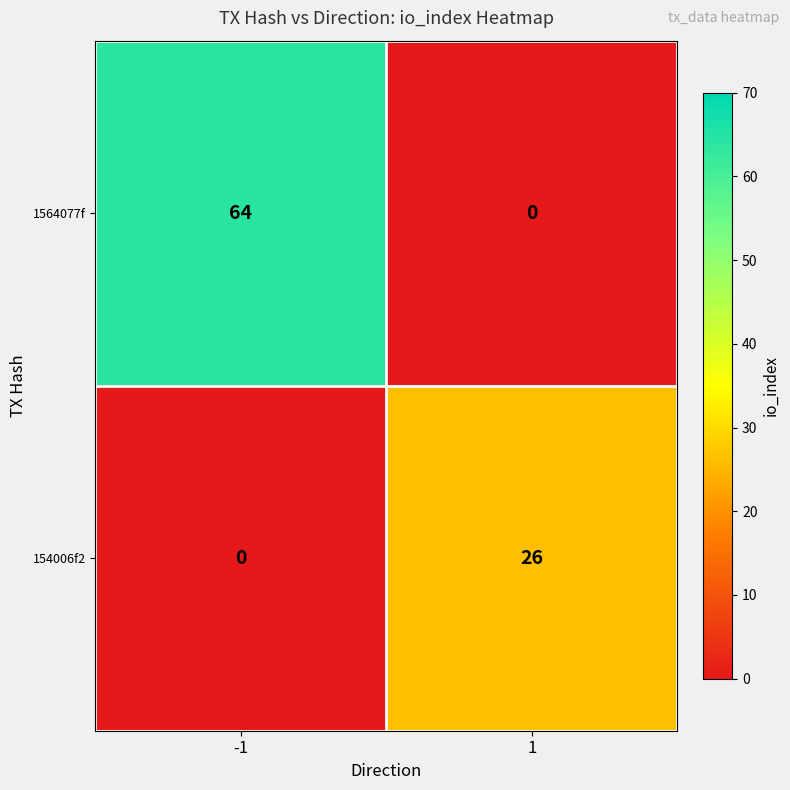

Which label corresponds to the largest value in the chart?

-1